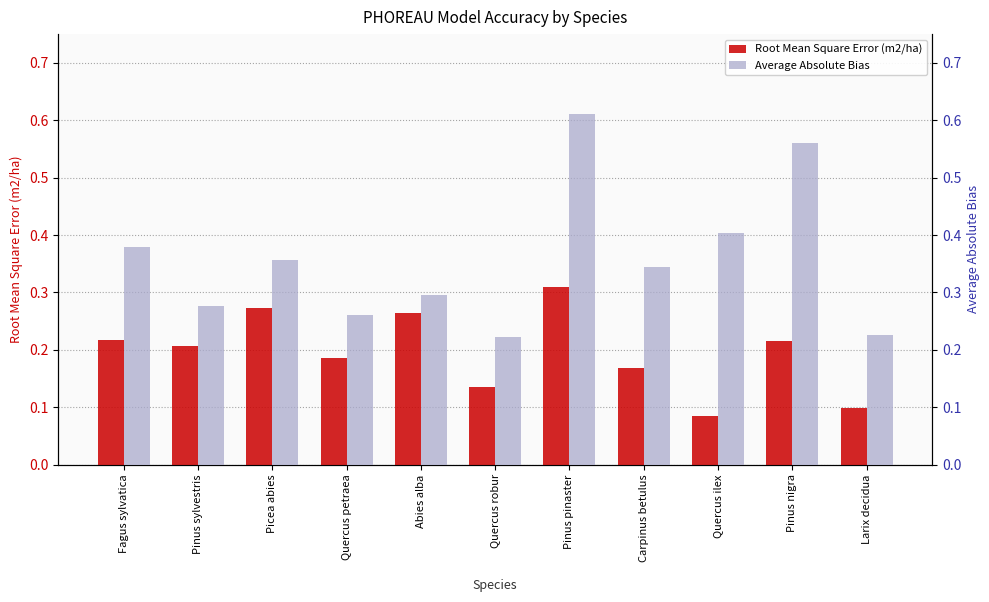

What is the sum of the Root Mean Square Error (m2/ha) values at Pinus pinaster and Quercus robur?

0.4